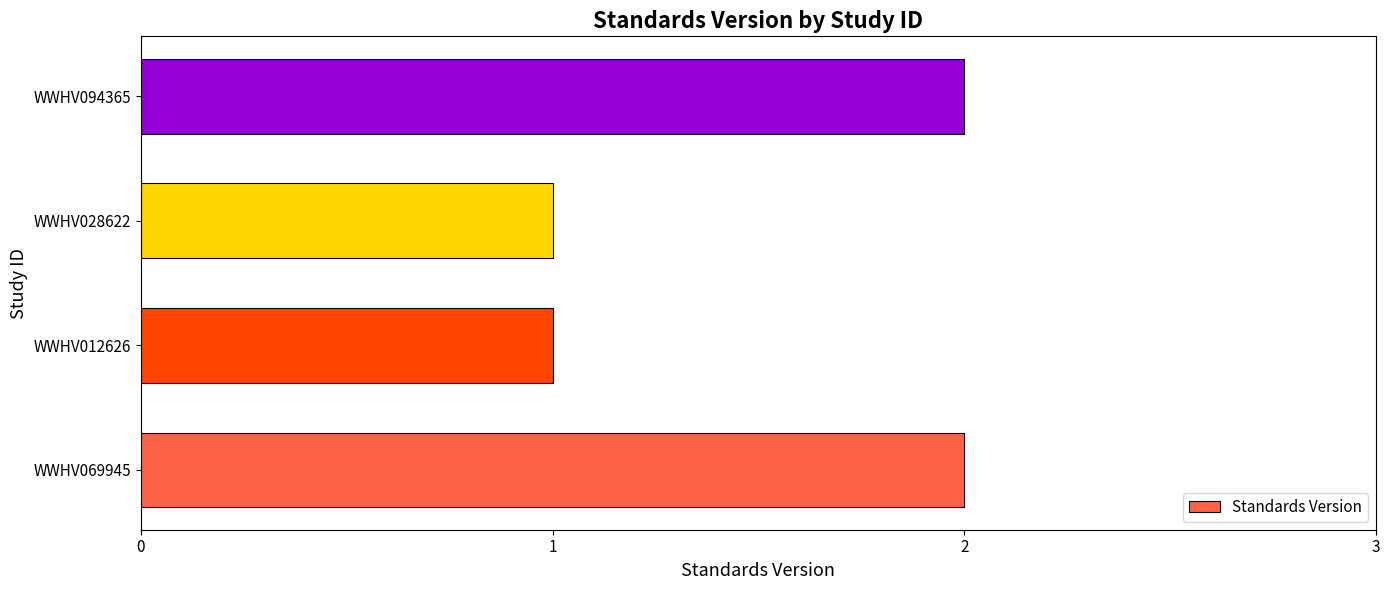

True or false: the data shows 3 at WWHV094365.

False